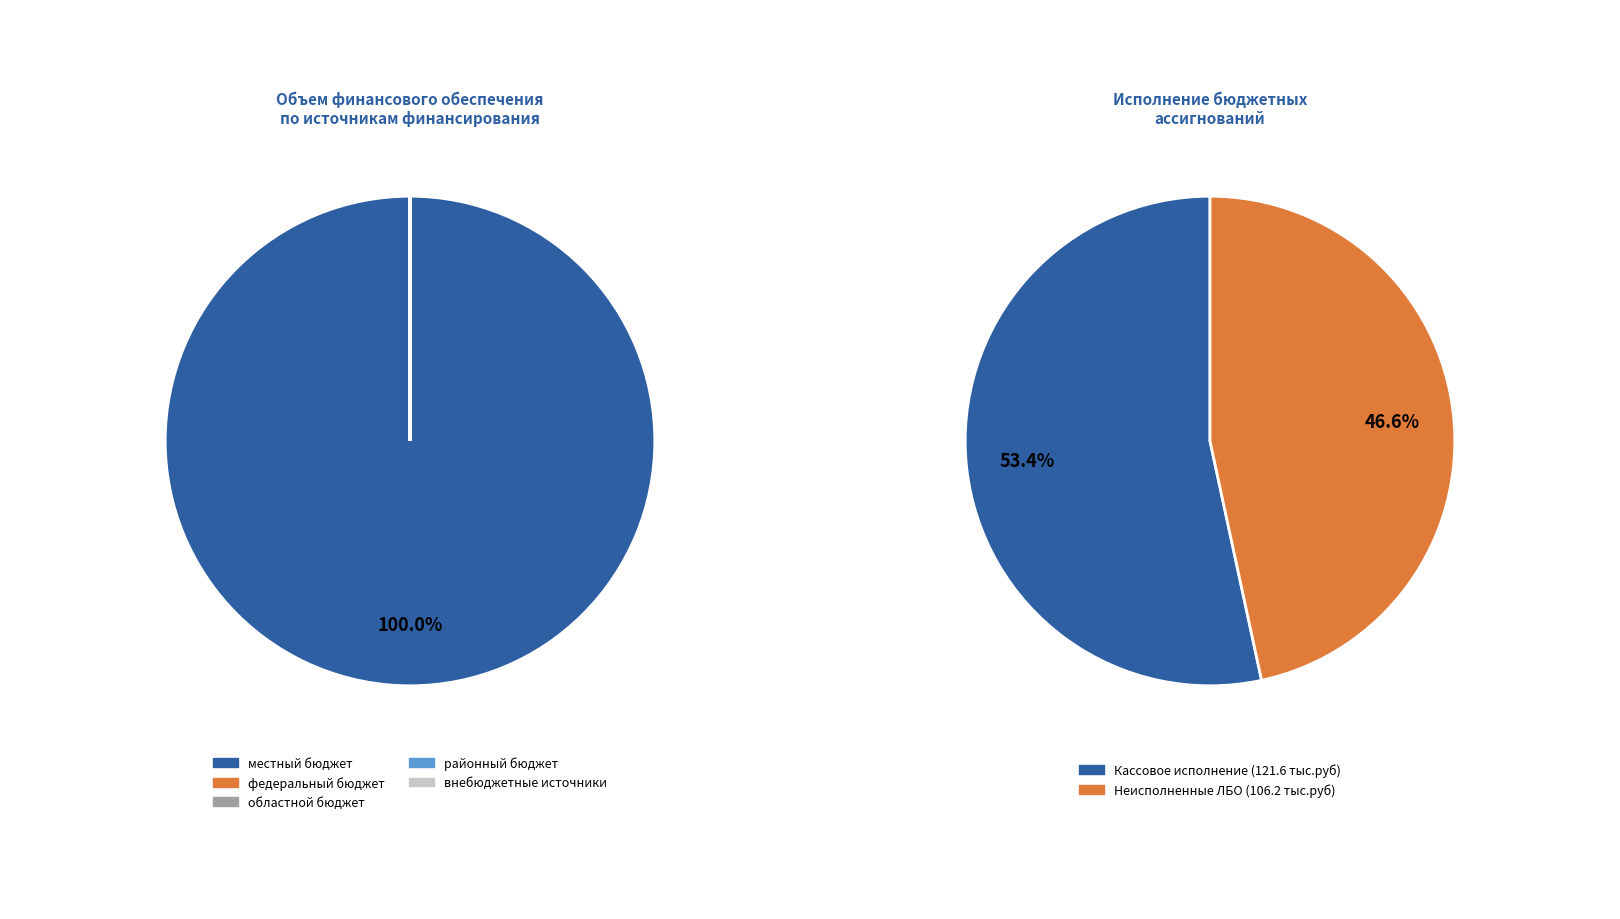

To the nearest percent, what is the difference between the районный бюджет and местный бюджет slice percentages?

100%